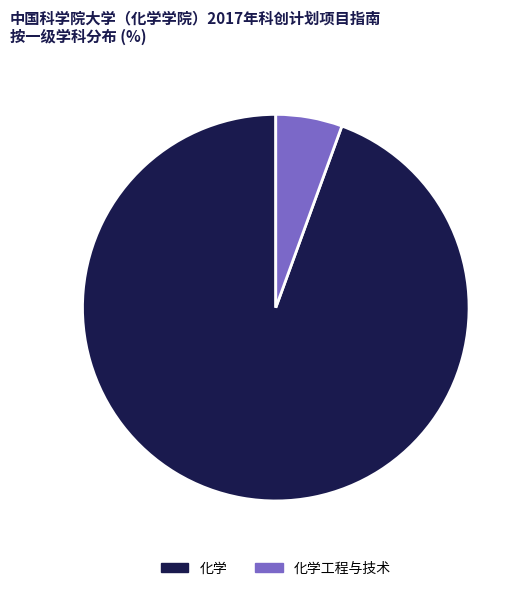

Is the sum of 化学 and 化学工程与技术 greater than half?

Yes